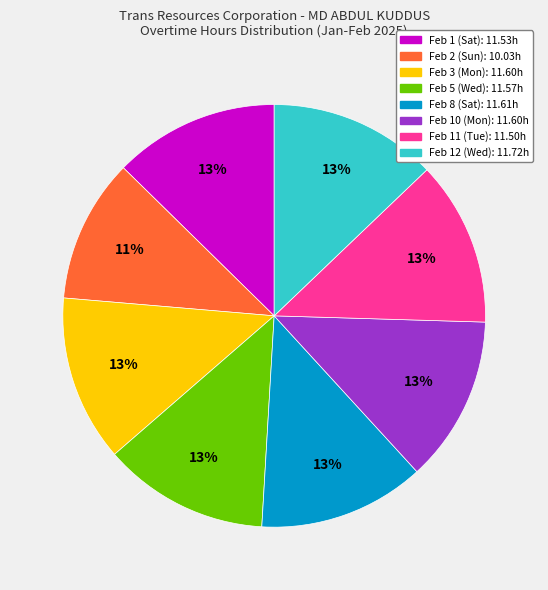

To the nearest percent, what is the difference between the Feb 2 (Sun) and Feb 5 (Wed) slice percentages?

2%